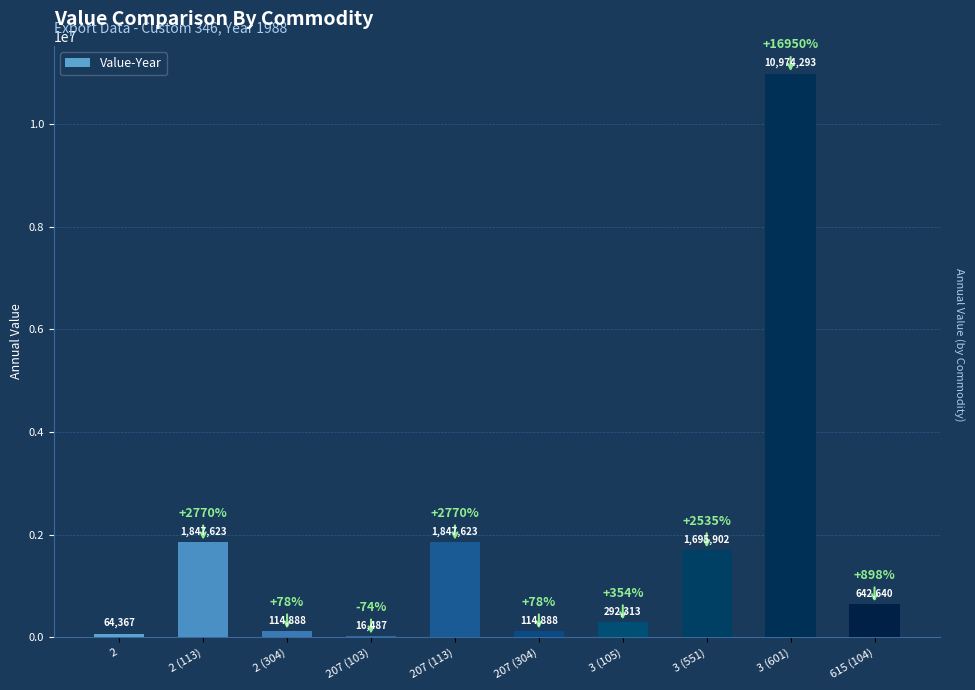

What is the sum of all values?

17611024